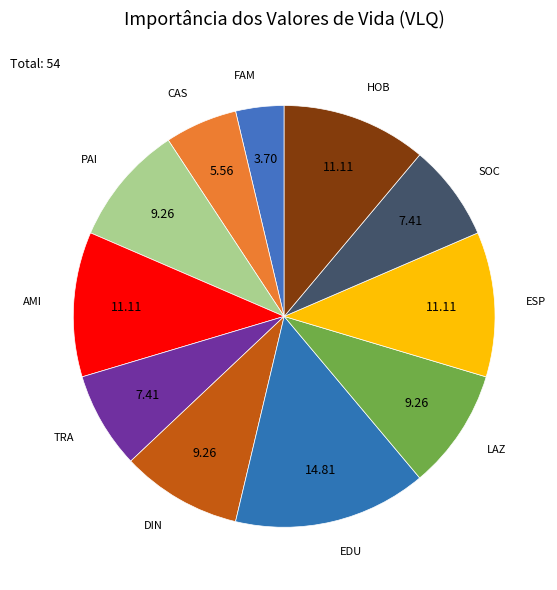

How many segments does this pie chart have?

11